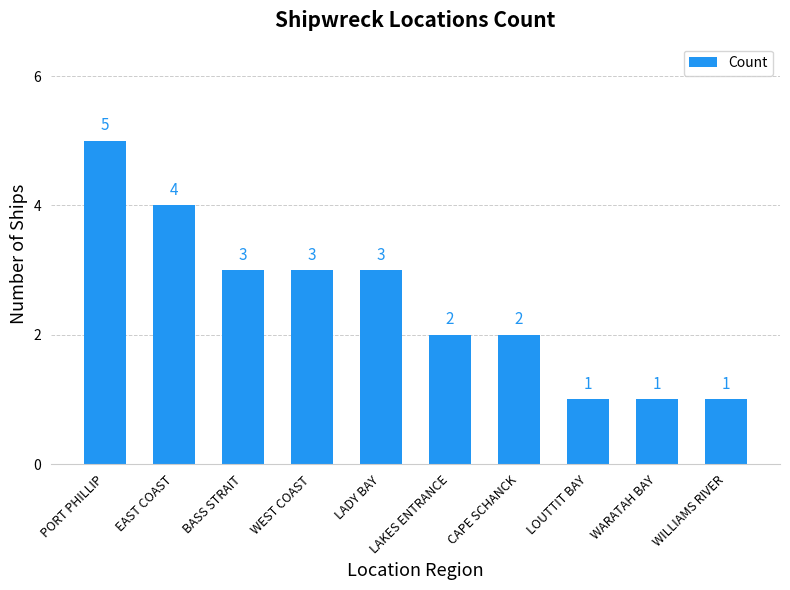

What position from the left is PORT PHILLIP?

1